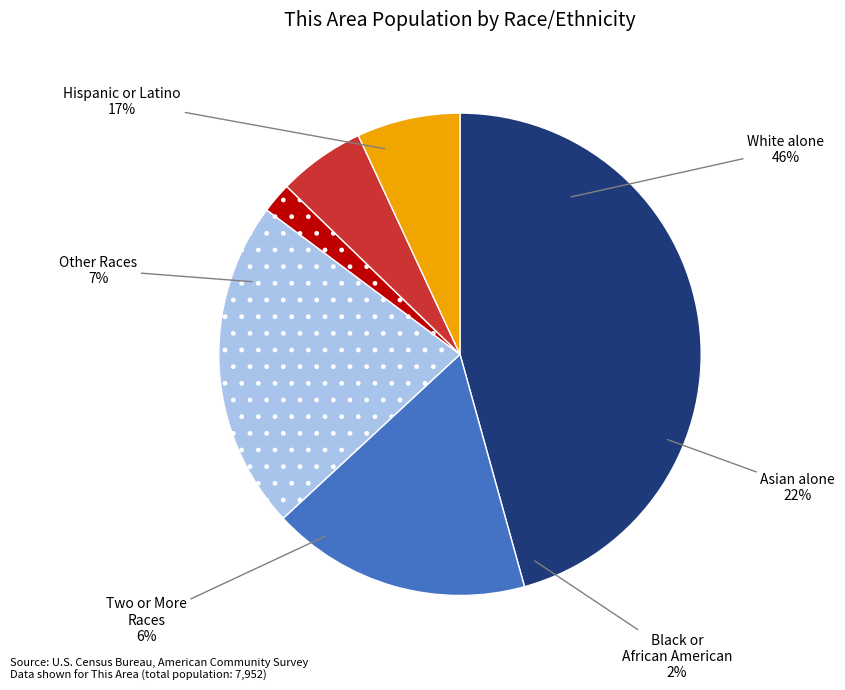

What is the ratio of the value at White alone to the value at Two or More Races?

7.8